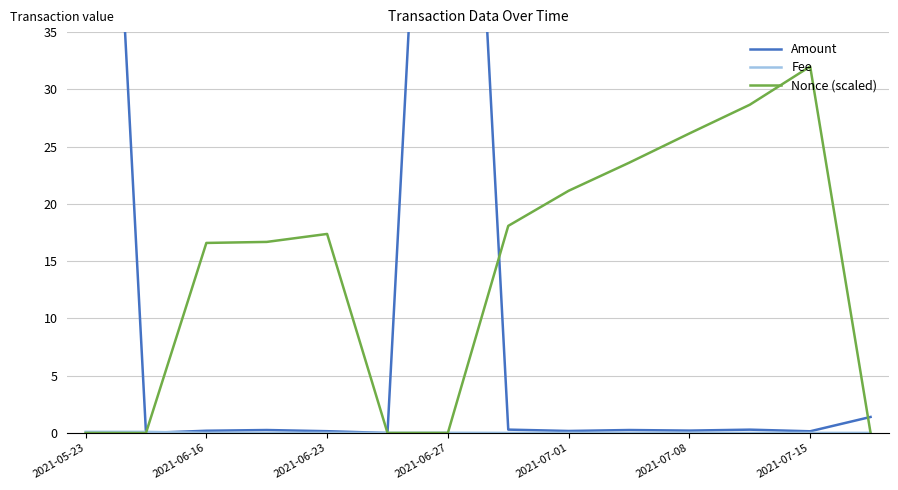

The Nonce (scaled) series shows 17.4 at 2021-06-23. True or false?

True